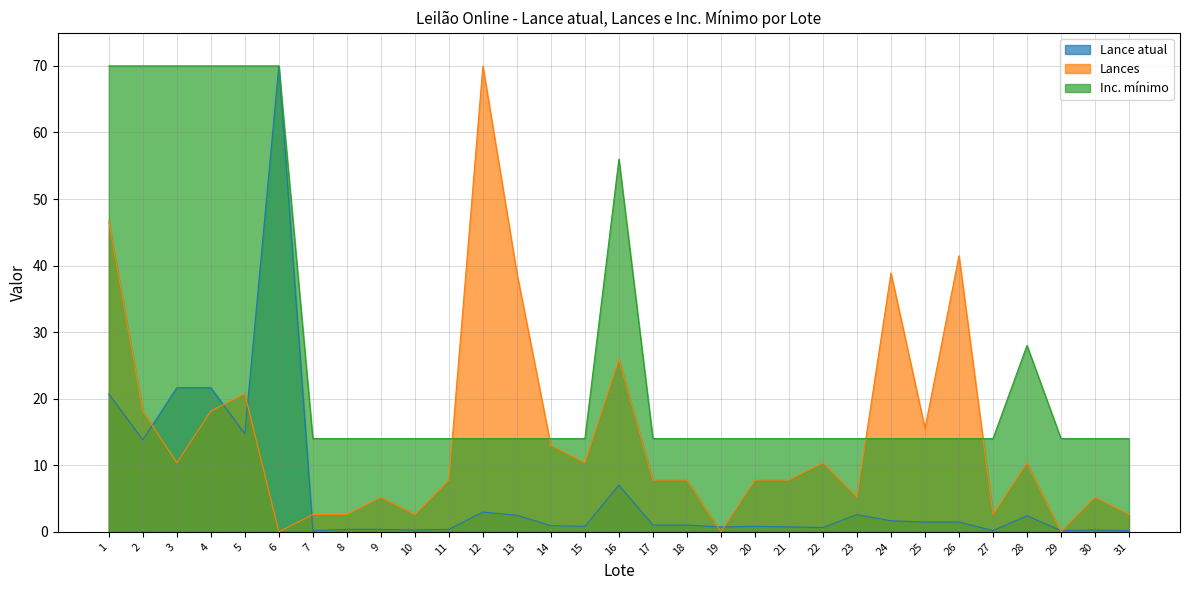

How many Inc. mínimo values are between 14 and 28?

24